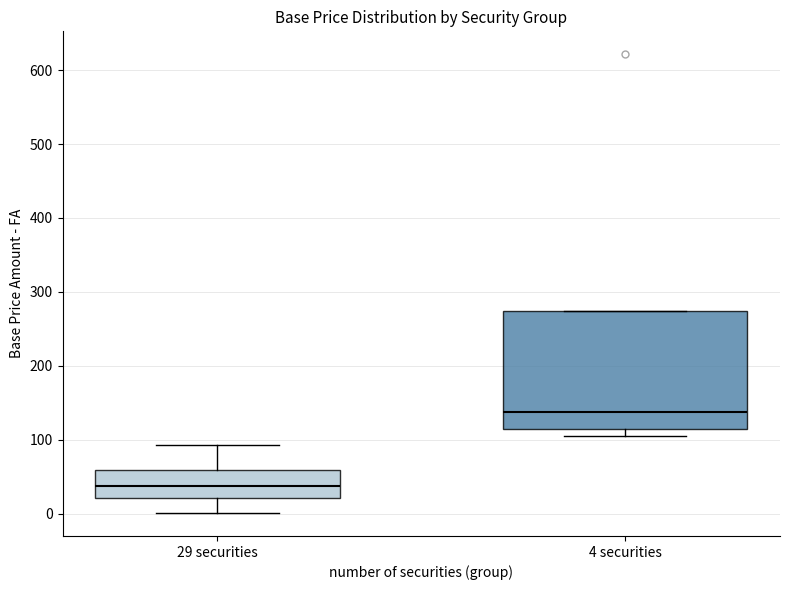

Where does the median line of the box for 4 securities sit on the y-axis? The values are not printed on the chart, so give them approximately, as read against the axis.

140